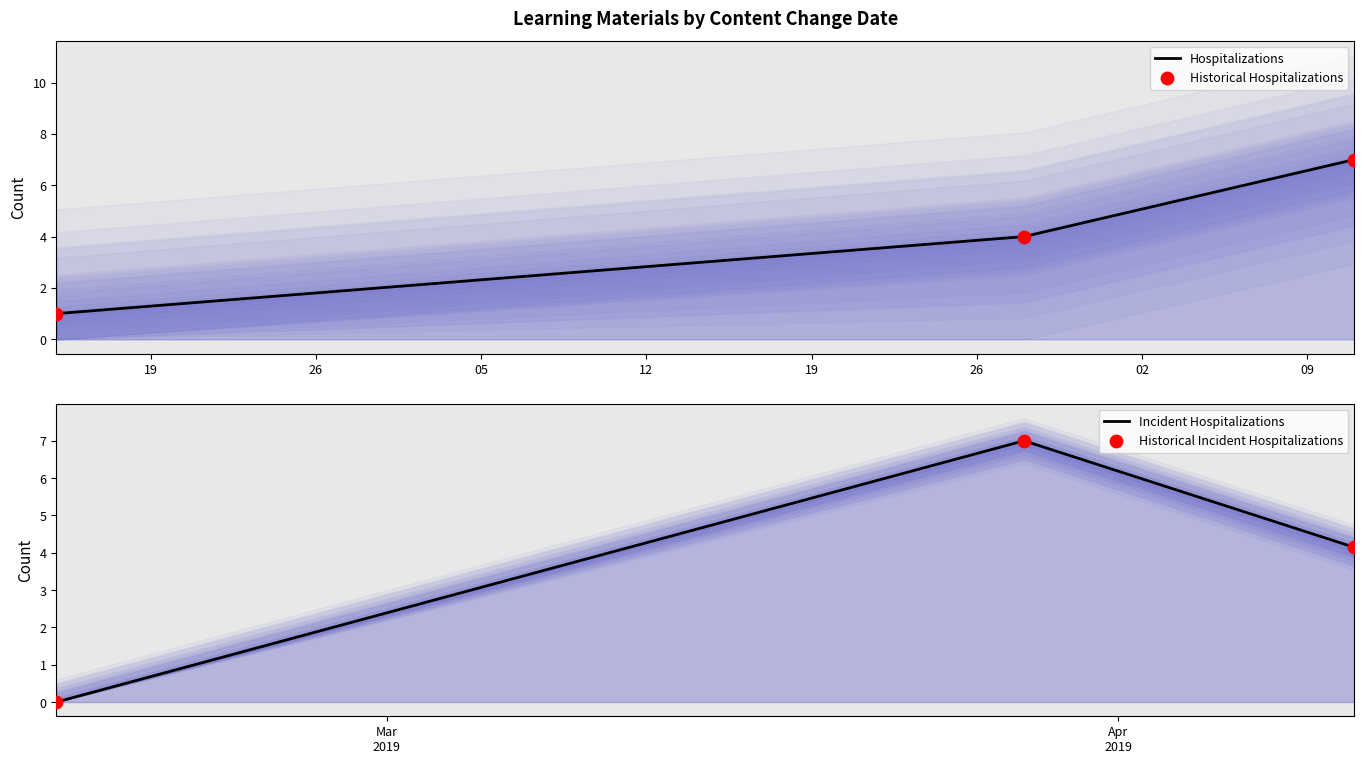

Is the value of Historical Incident Hospitalizations at 19 greater than the value of Hospitalizations at 26?

No